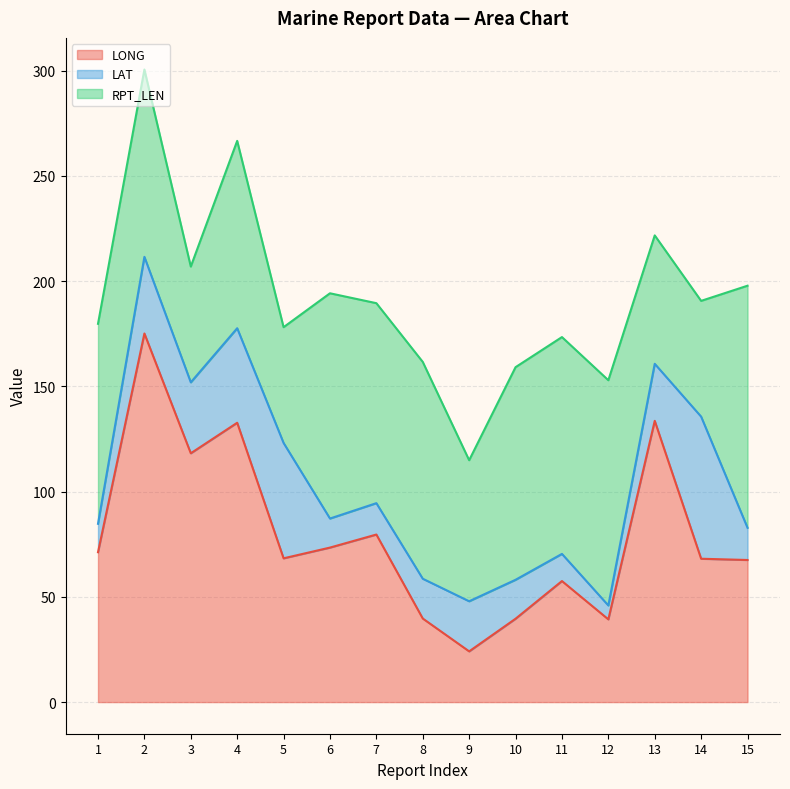

Which category has the lowest value across all series?

12